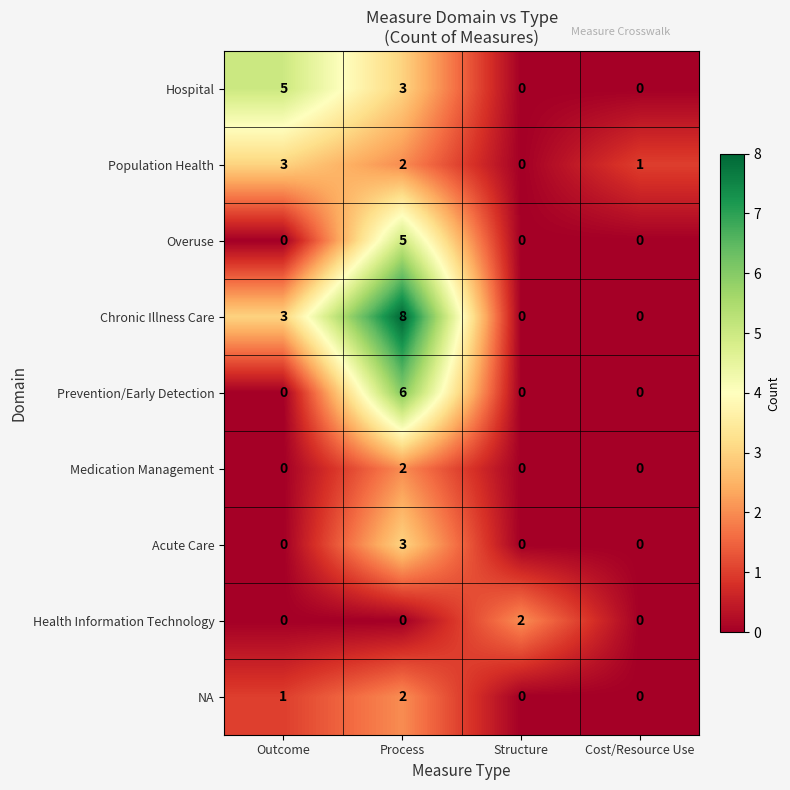

What is the difference between the highest and lowest values at Structure?

2